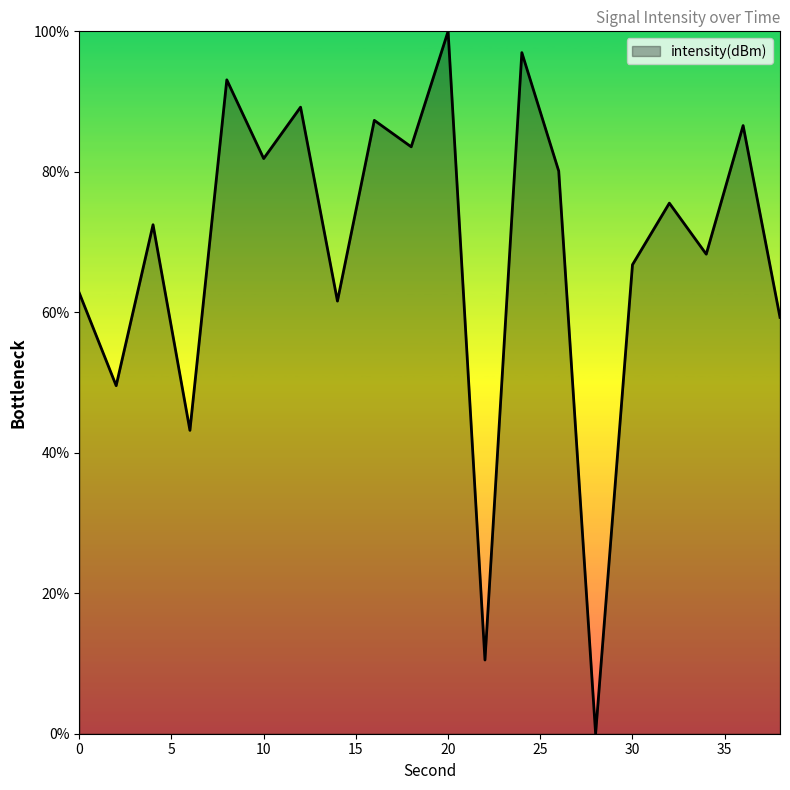

What is the difference between the second highest and minimum values?

97.0